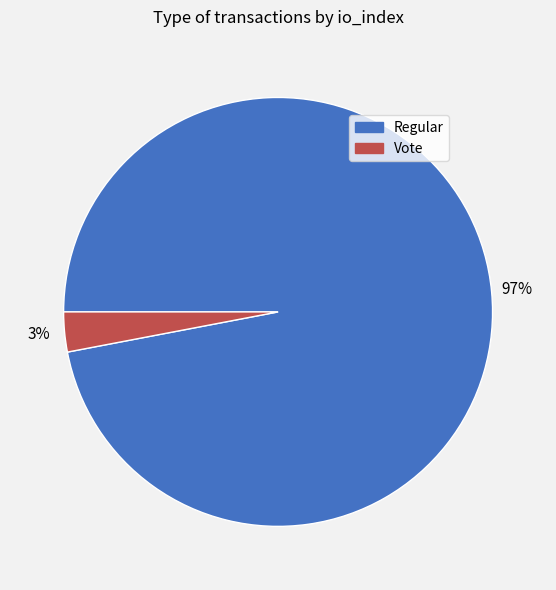

To the nearest percent, what is the average slice percentage?

50%